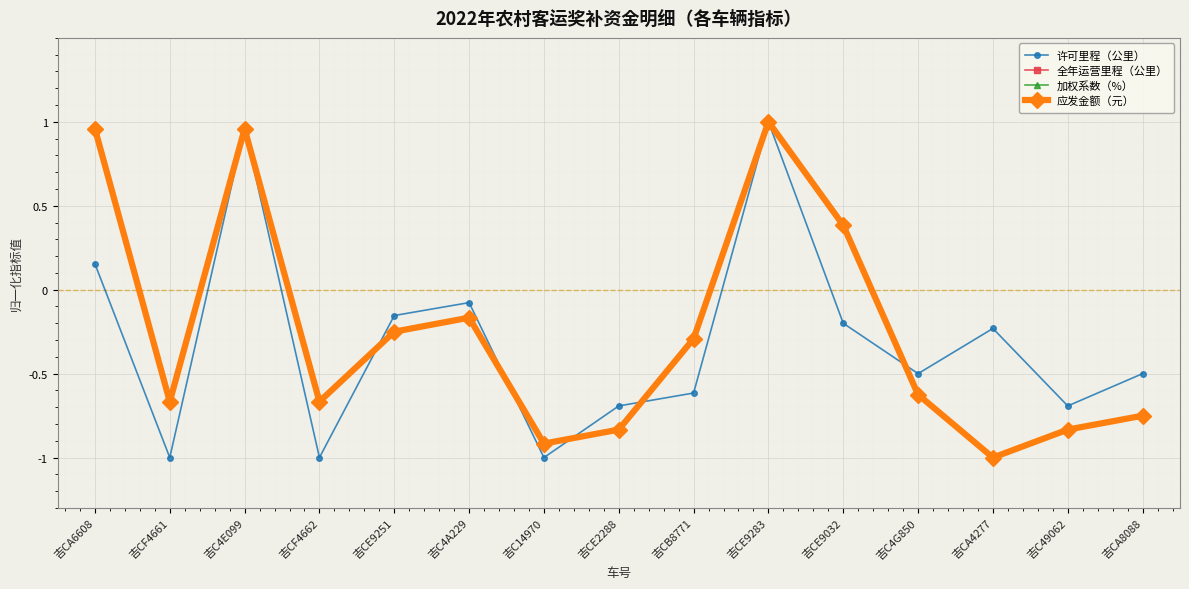

Which has a higher value, 吉C14970 or 吉CE9283?

吉CE9283